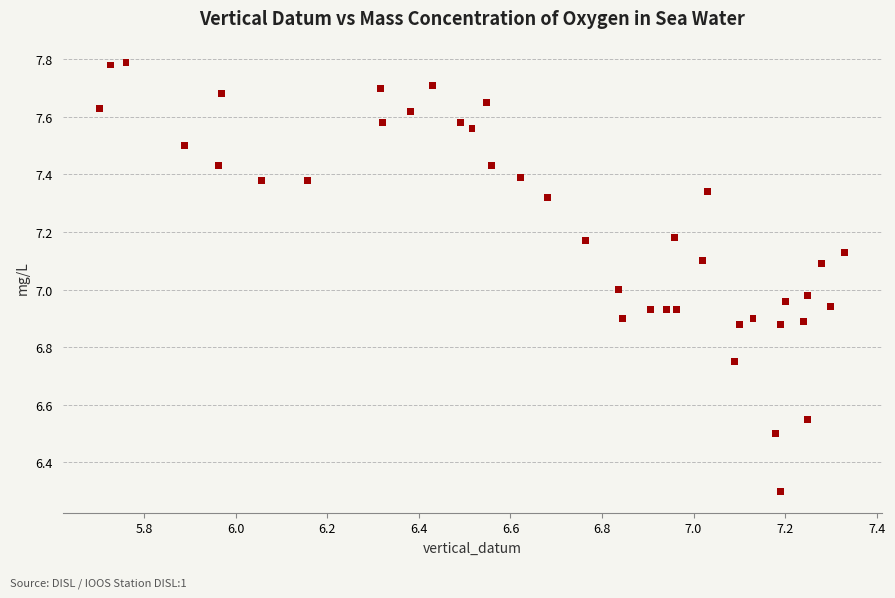

What is the range of X values (max minus min)?

1.6